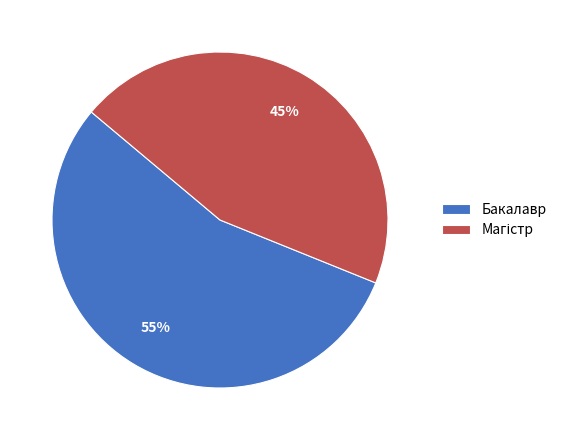

What percentage is the Бакалавр slice, to the nearest percent?

55%